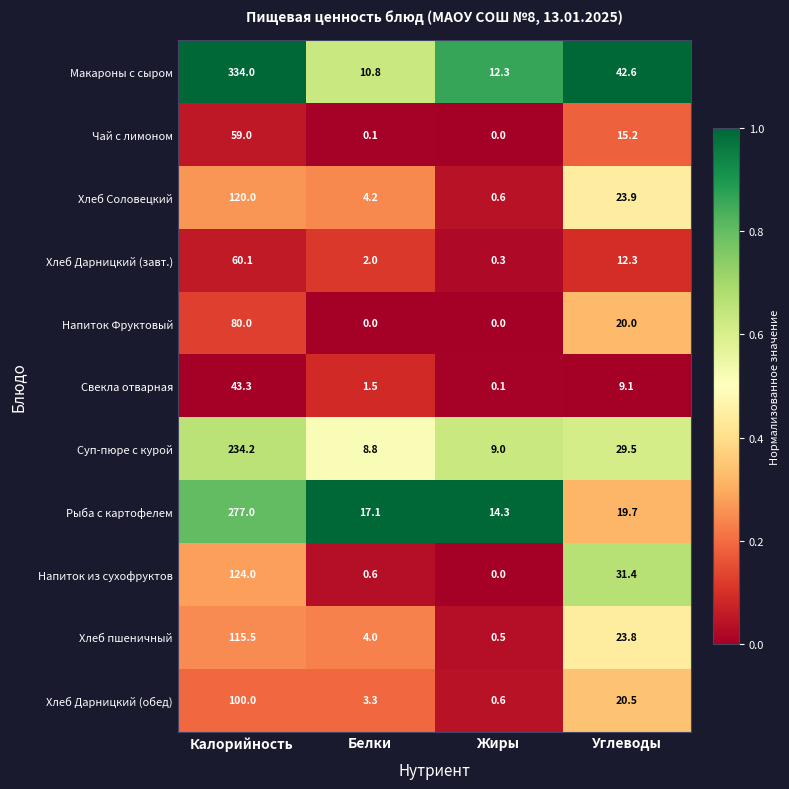

Where does the Макароны с сыром series first go above 42?

Калорийность